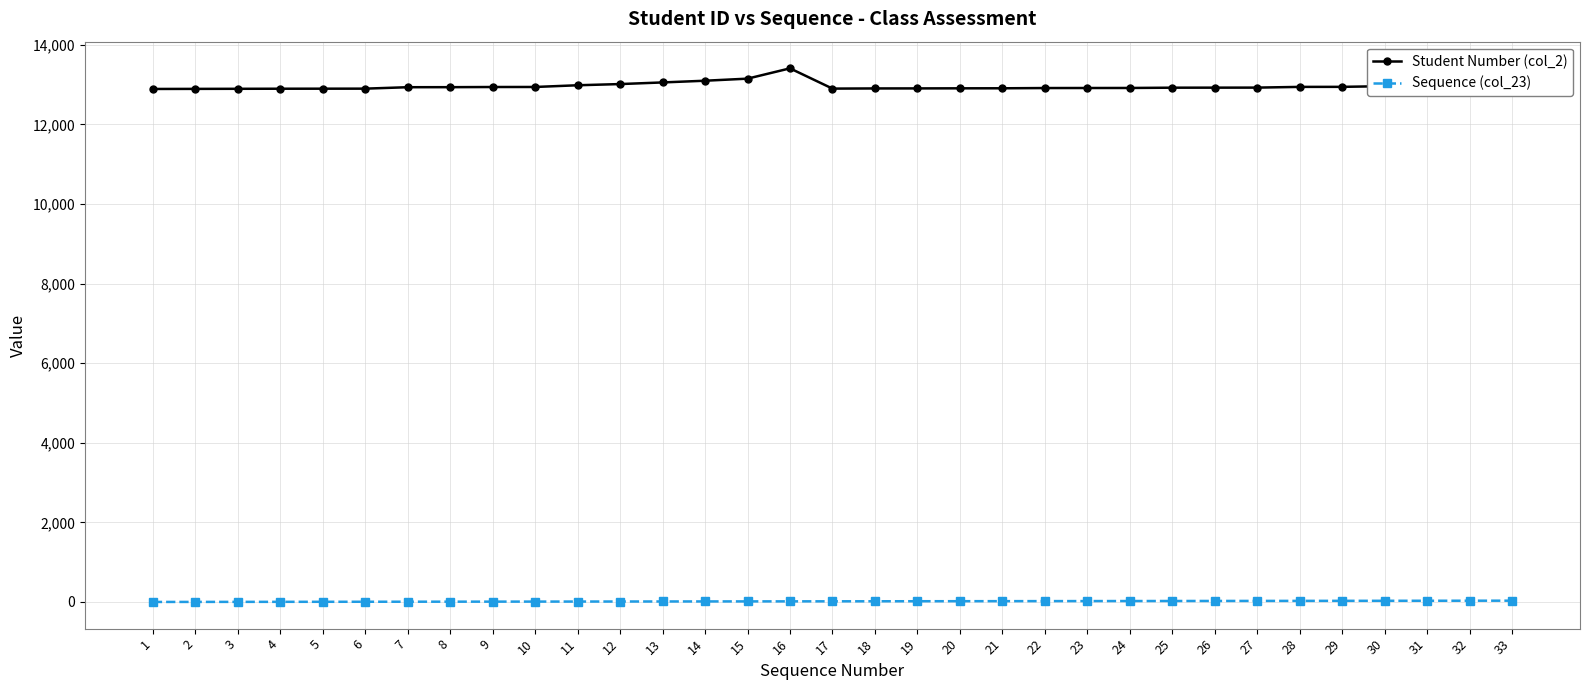

What is the value of the Student Number (col_2) point at the 17th from the left?

12900